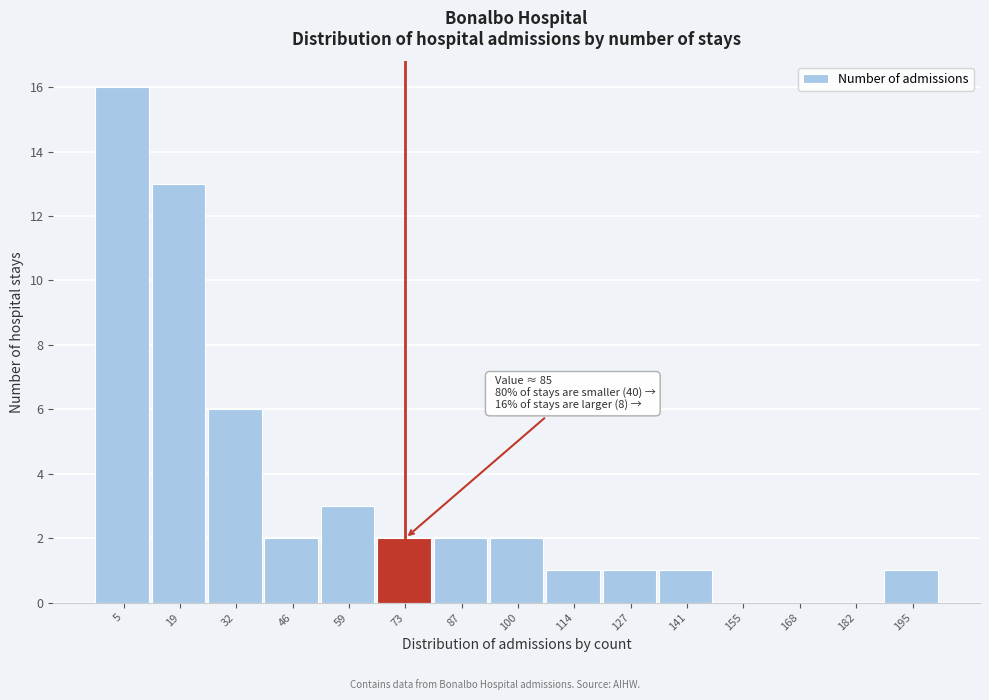

Reading left to right, what are all the values shown in this chart?

5=16	19=13	32=6	46=2	59=3	73=2	87=2	100=2	114=1	127=1	141=1	155=0	168=0	182=0	195=1